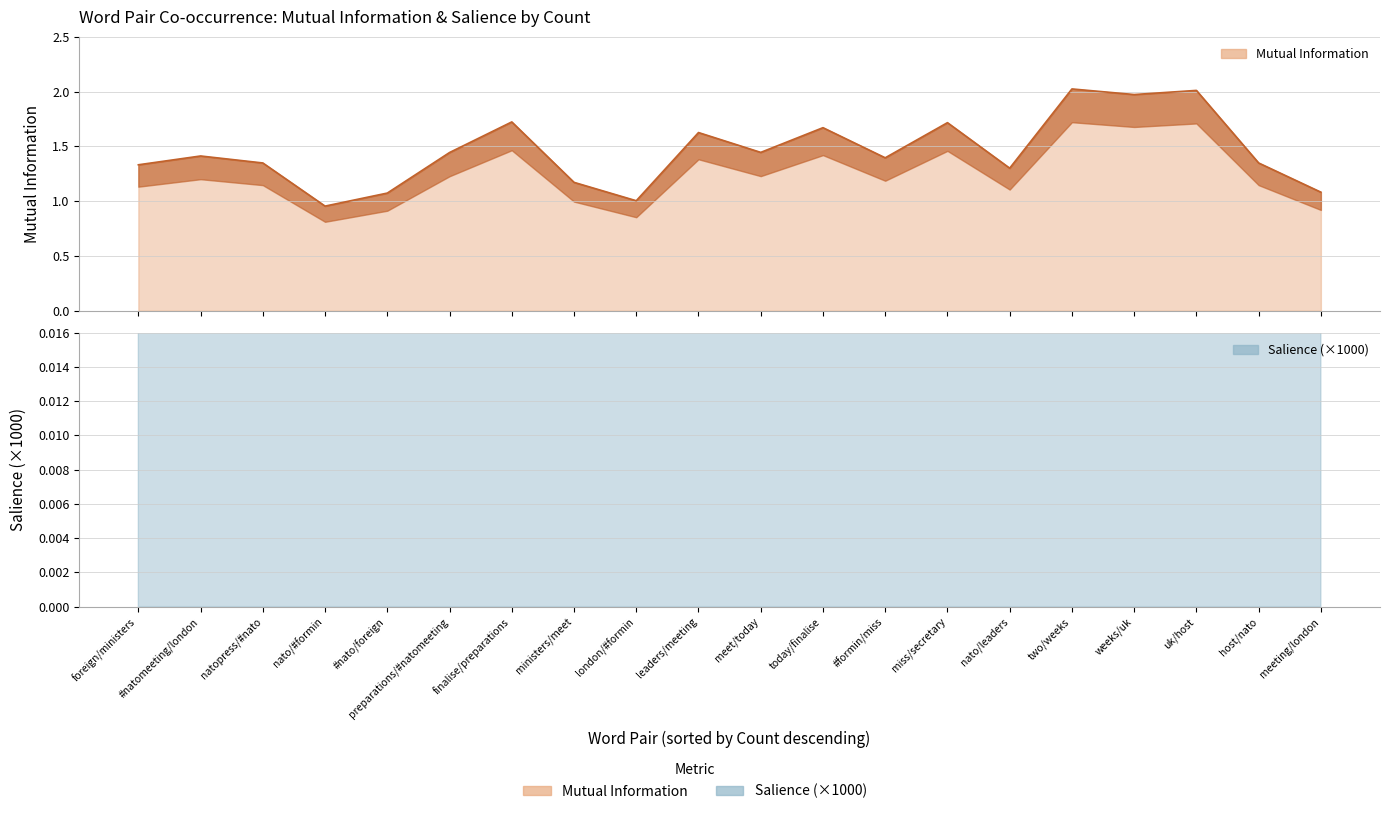

What is the difference between the second highest and second lowest values in the Salience series?

2.7